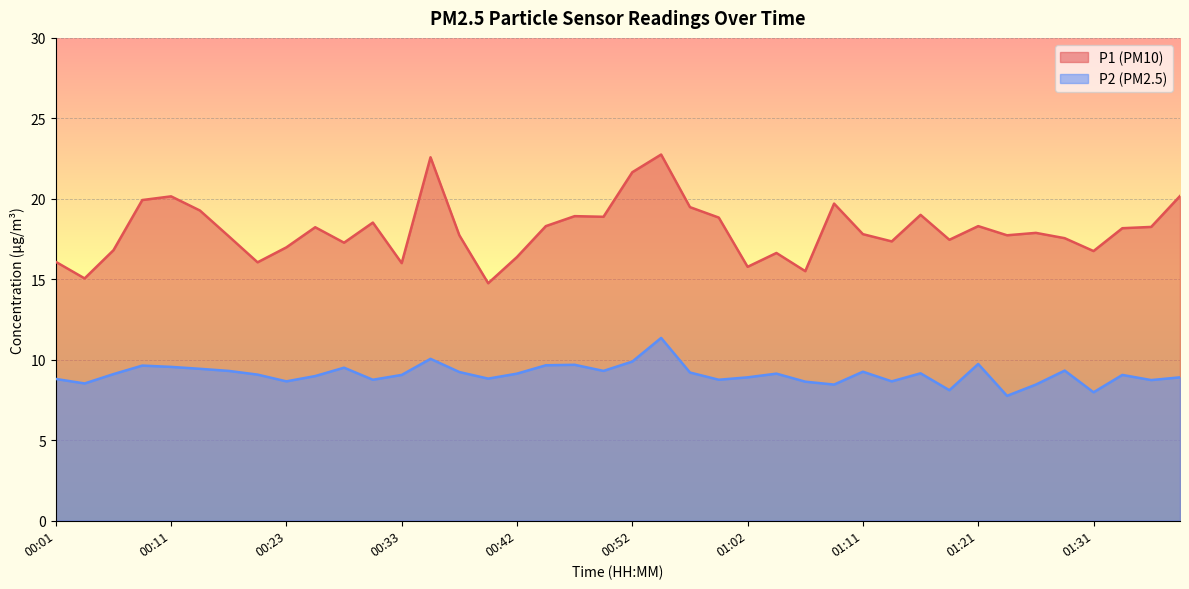

At which category is the sum across all series the highest?

00:54